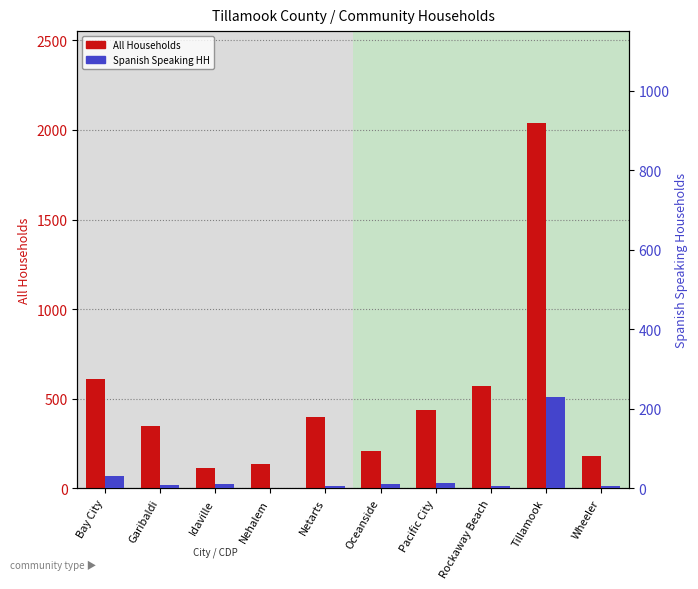

What is the greatest value displayed?

2041